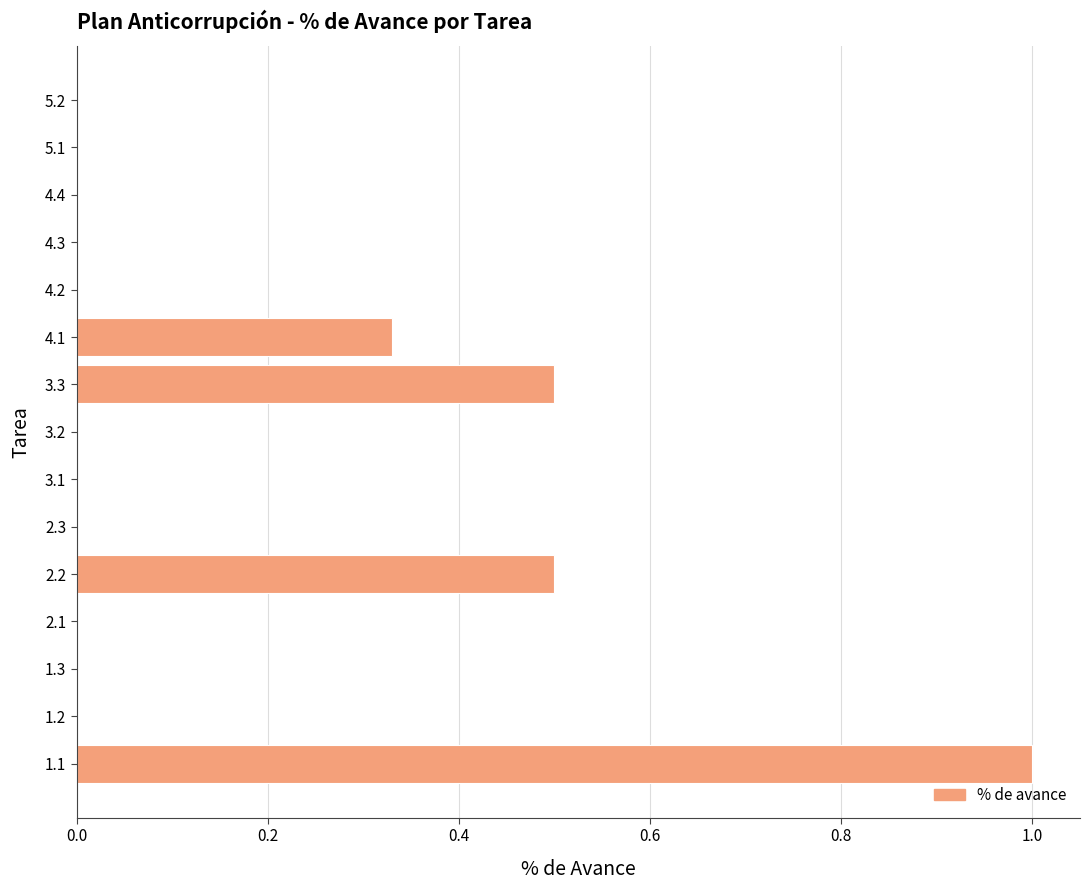

At which category does the chart reach its peak across all series?

1.1